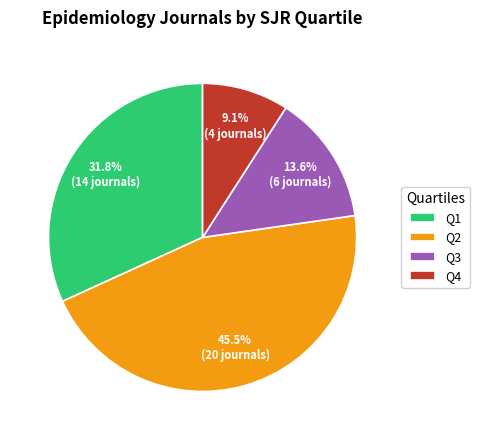

What is the total percentage of Q4 and Q1?

40.9%